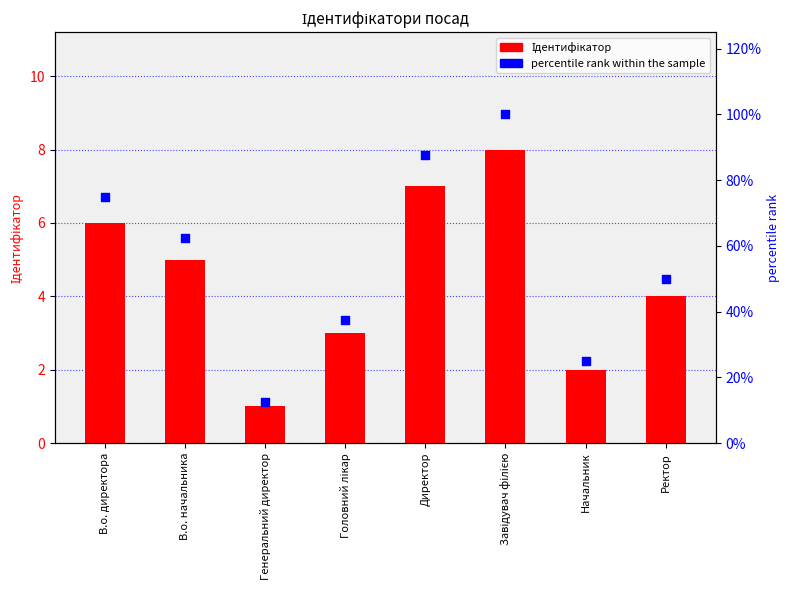

What is the total value across all series at Завідувач філією?

108.0